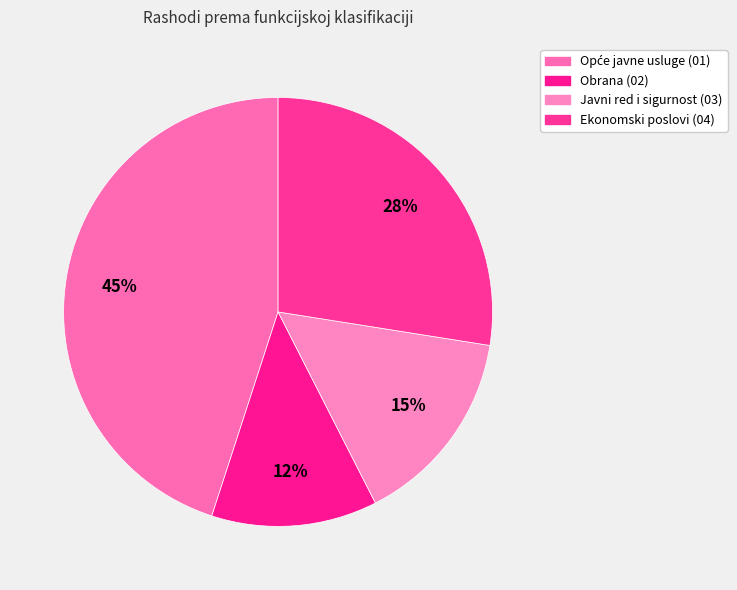

Count the number of slices in the pie.

4